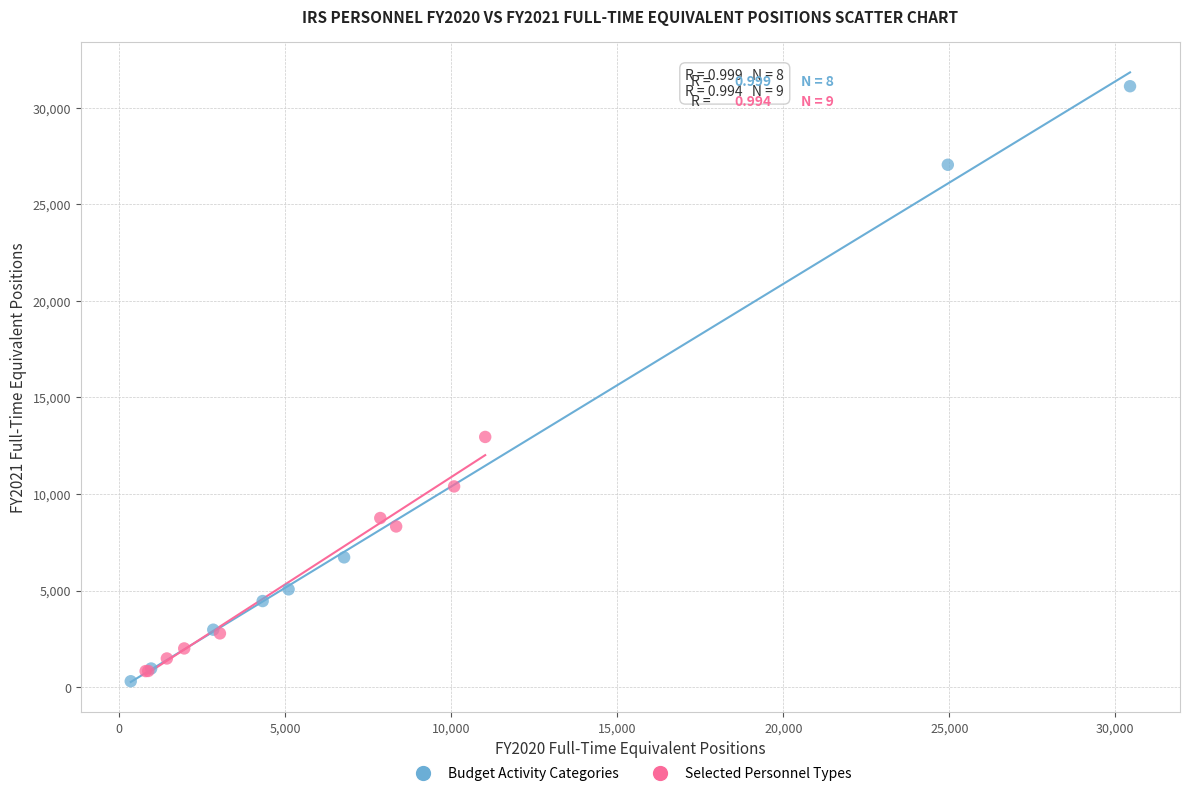

Which series has the widest spread of Y values?

Budget Activity Categories